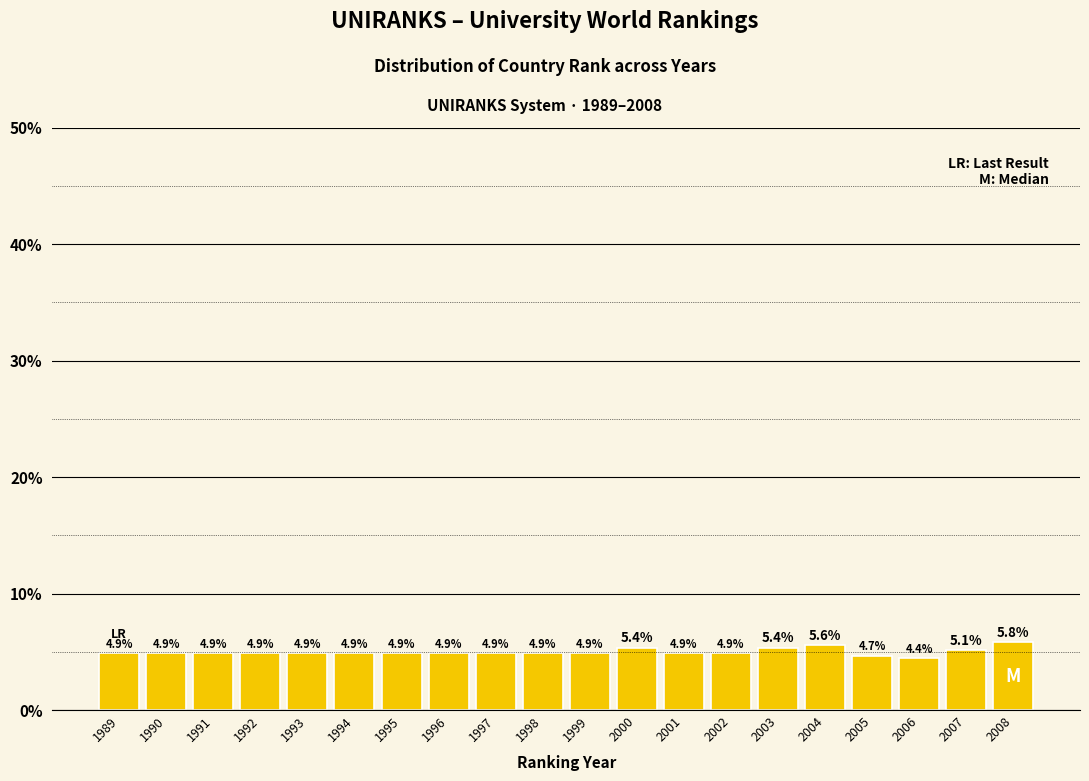

What is the minimum value shown in the chart?

4.4